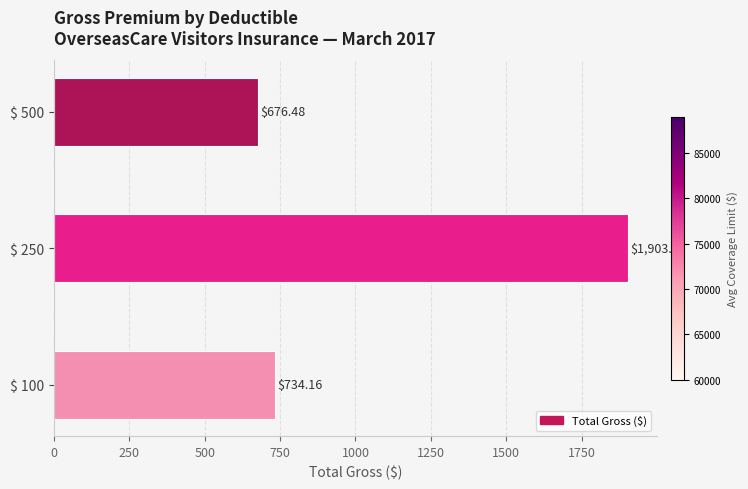

What is the minimum value shown in the chart?

676.5